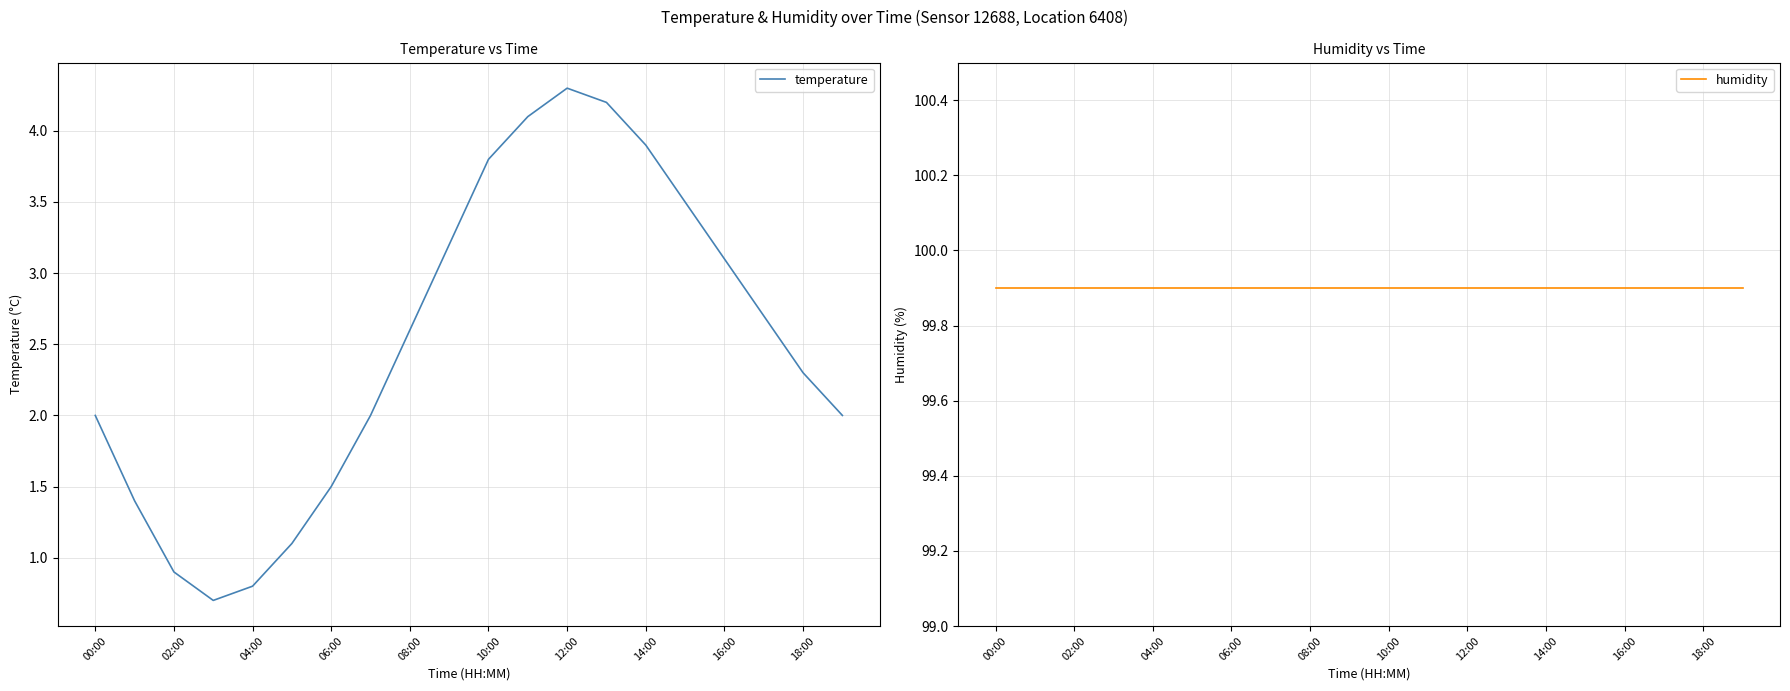

What are all the series names shown in the legend?

temperature, humidity